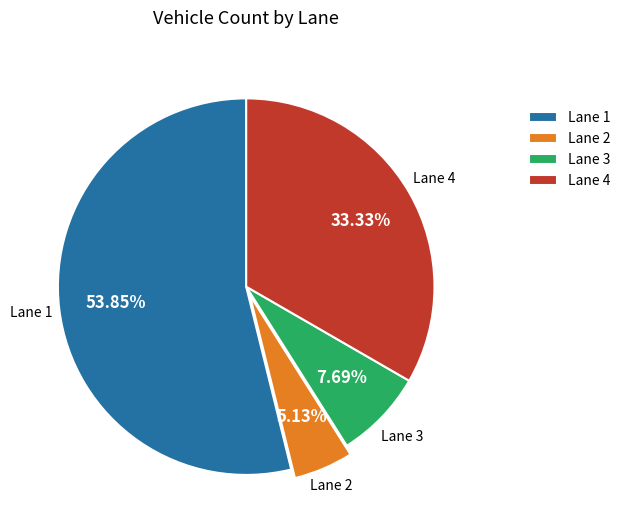

What percentage is the Lane 1 slice, to the nearest percent?

54%